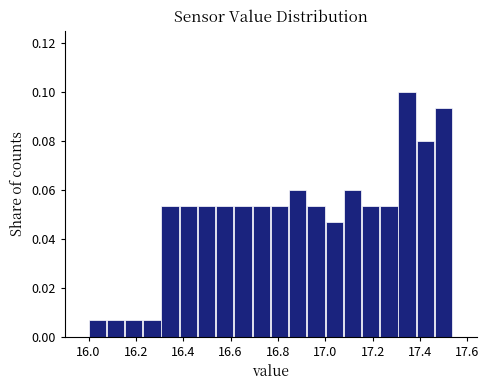

Around what value on the x-axis is the tallest bar? Give the approximate position of its centre, as read against the axis.

17.34